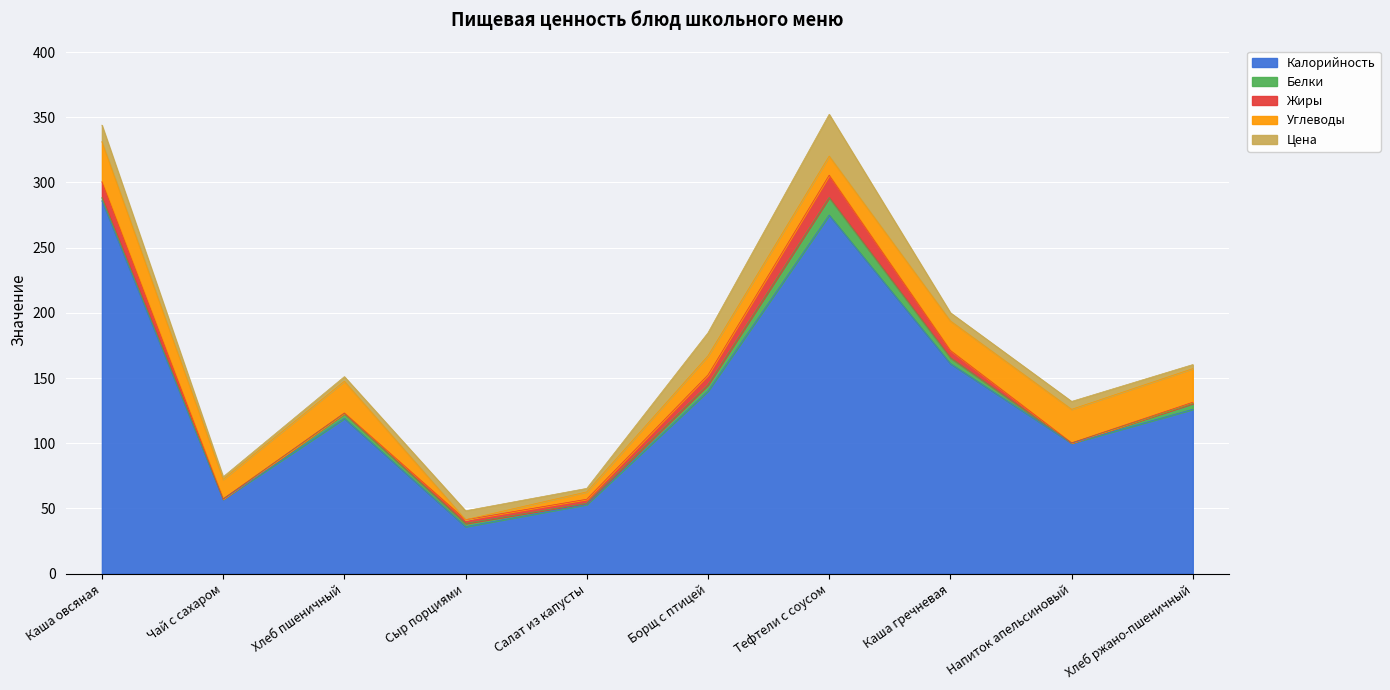

What are all the series names shown in the legend?

Калорийность, Белки, Жиры, Углеводы, Цена